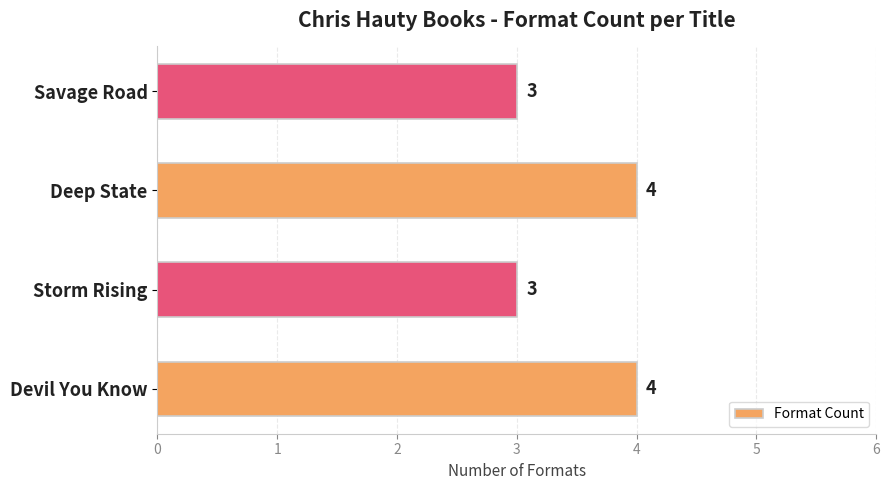

Reading bottom to top, list all the values displayed in this chart.

Devil You Know=4	Storm Rising=3	Deep State=4	Savage Road=3